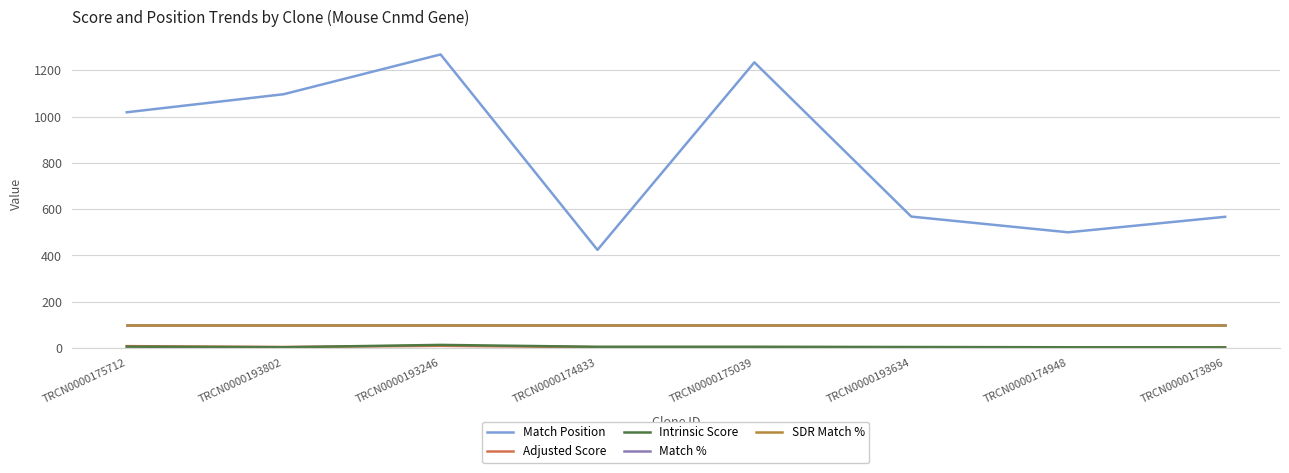

Is this an area chart (filled region under the line)?

No